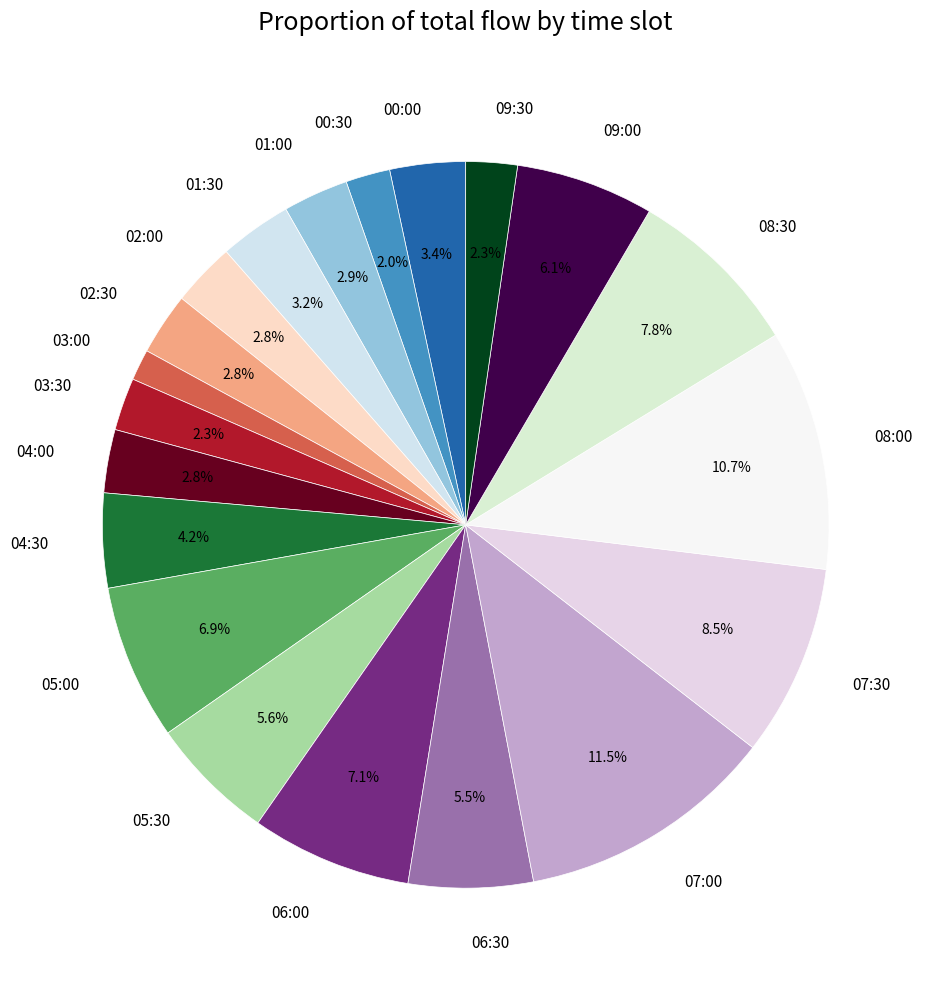

Approximately how many times larger is the value at 08:00 compared to 05:30?

1.9